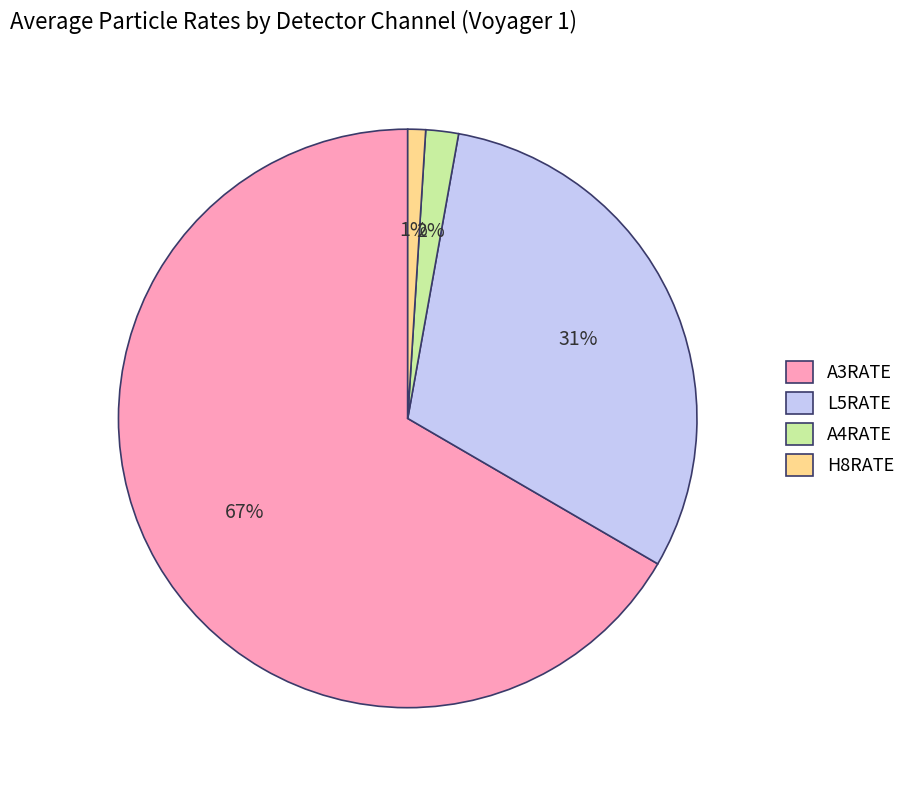

What percentage is the H8RATE slice, to the nearest percent?

1%